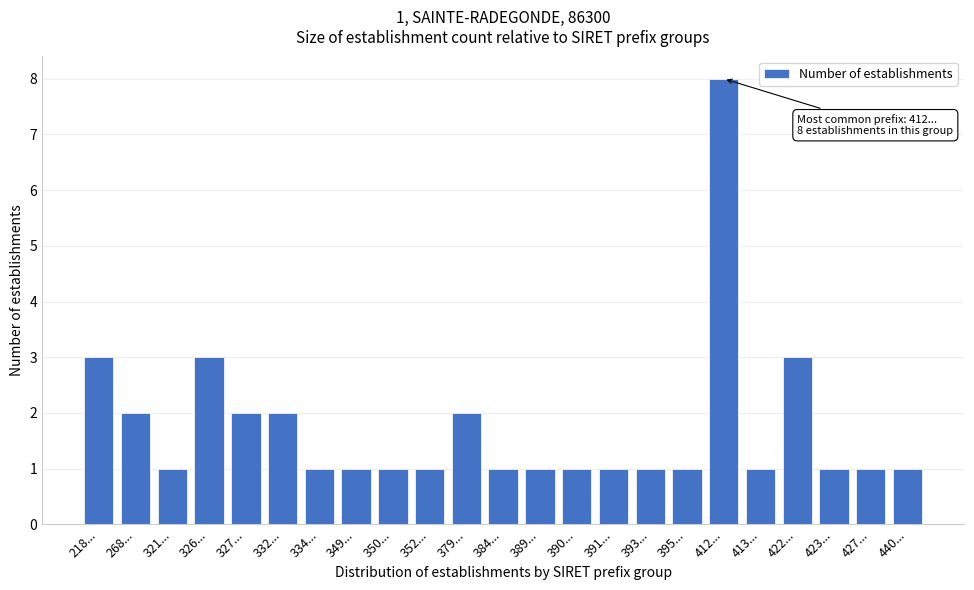

Reading left to right, transcribe all the data shown in this chart.

3	2	1	3	2	2	1	1	1	1	2	1	1	1	1	1	1	8	1	3	1	1	1